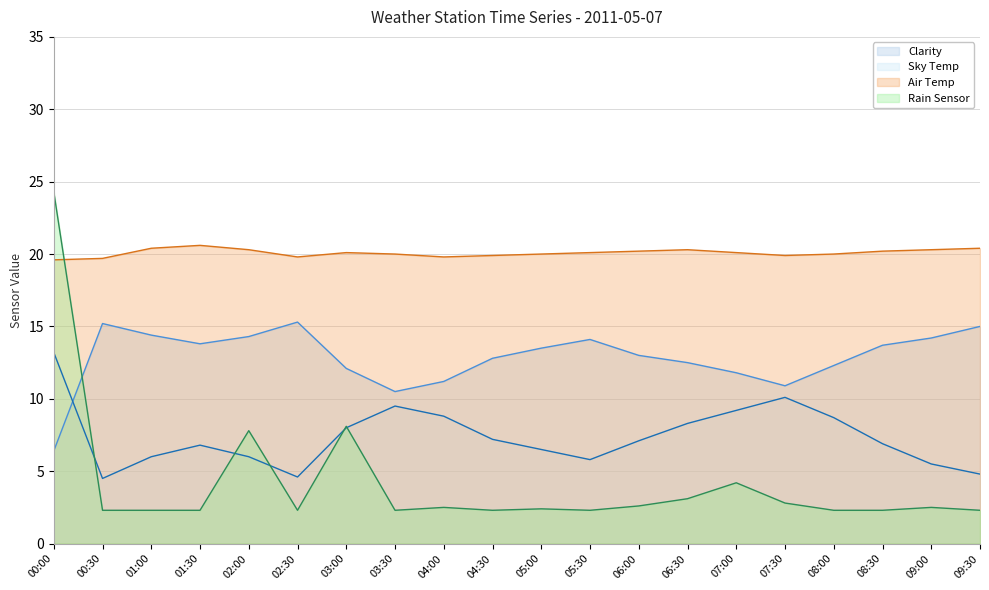

Between 03:30 and 04:00, which series saw the biggest shift?

Clarity